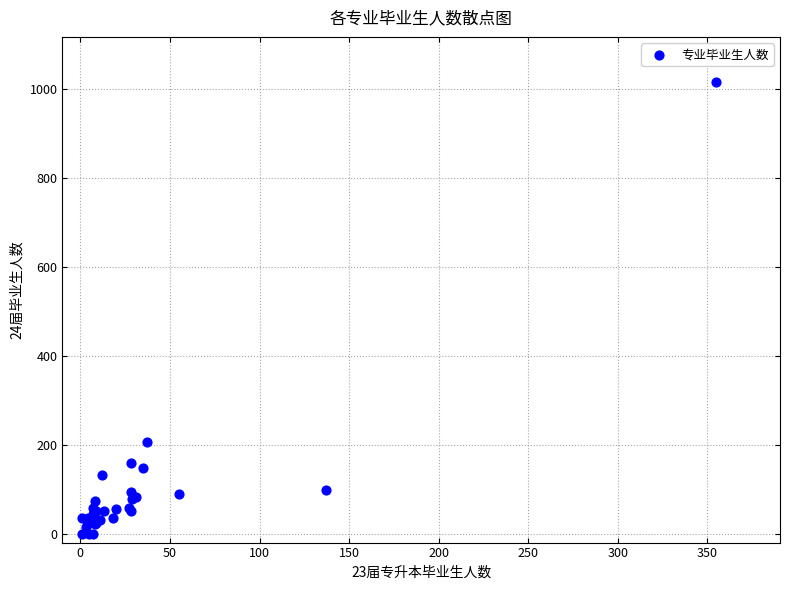

What Y value in the scatter plot is closest to 507?

205